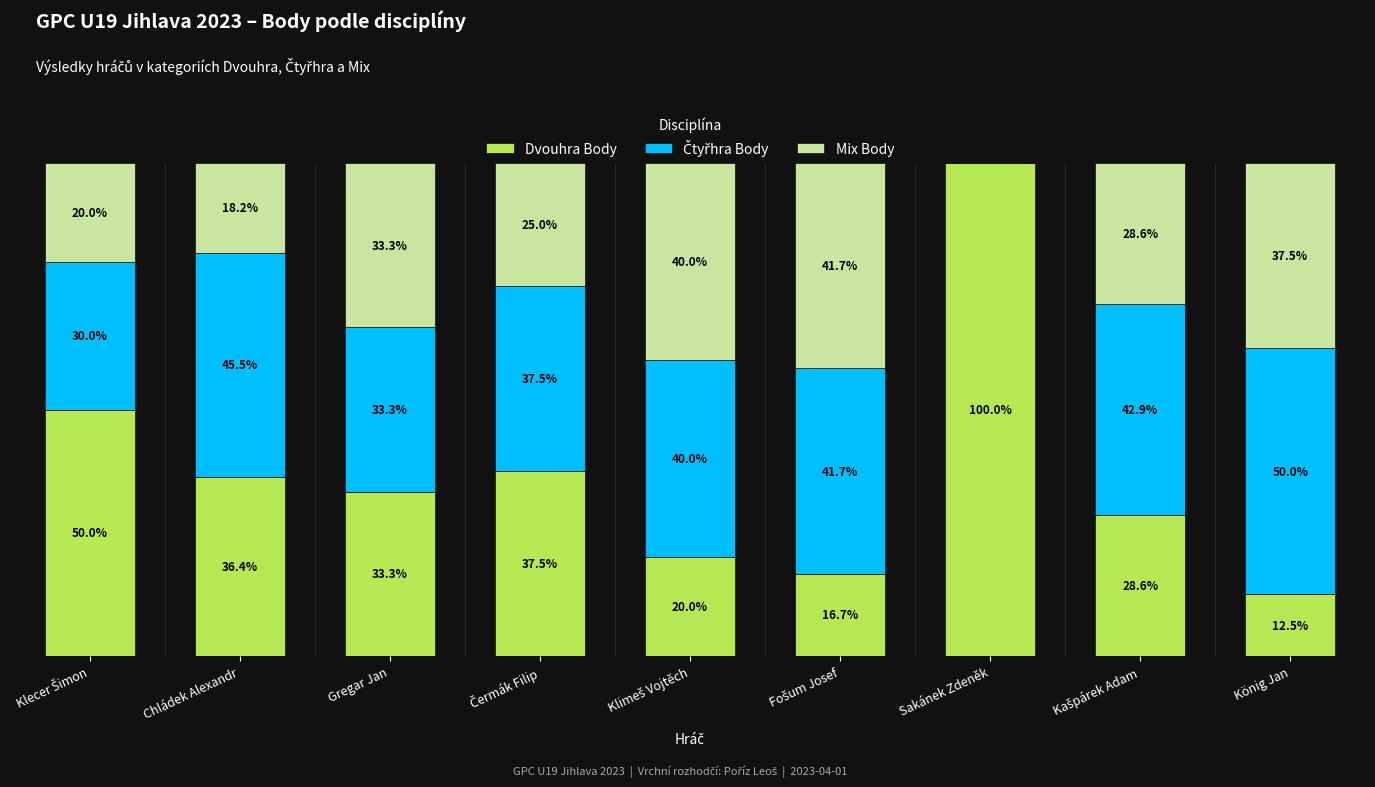

Which category has the highest value in the Dvouhra Body series?

Sakánek Zdeněk